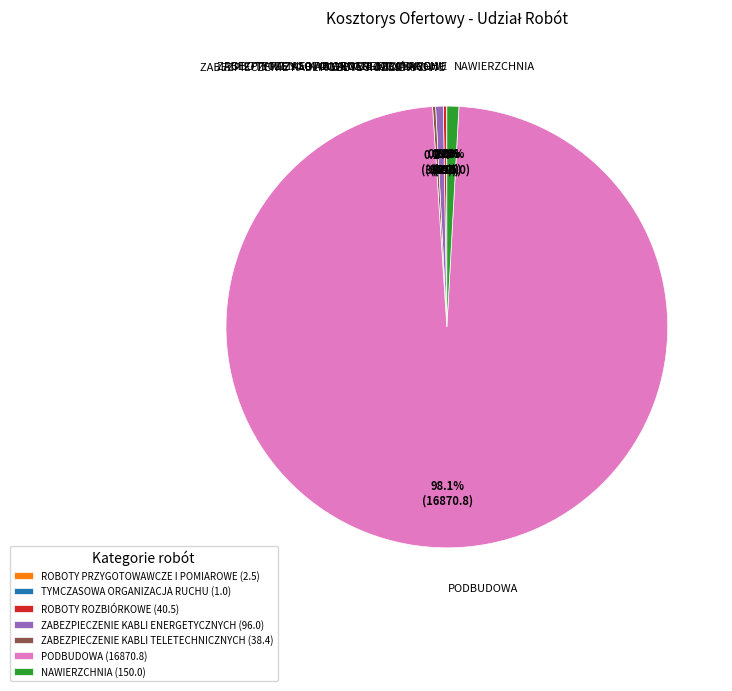

What portion of the pie excludes PODBUDOWA?

1.9%